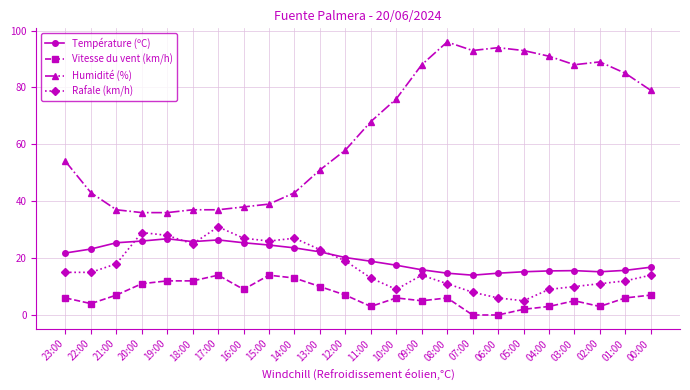

True or false: Vitesse du vent (km/h) and Humidité (%) intersect in this chart.

False